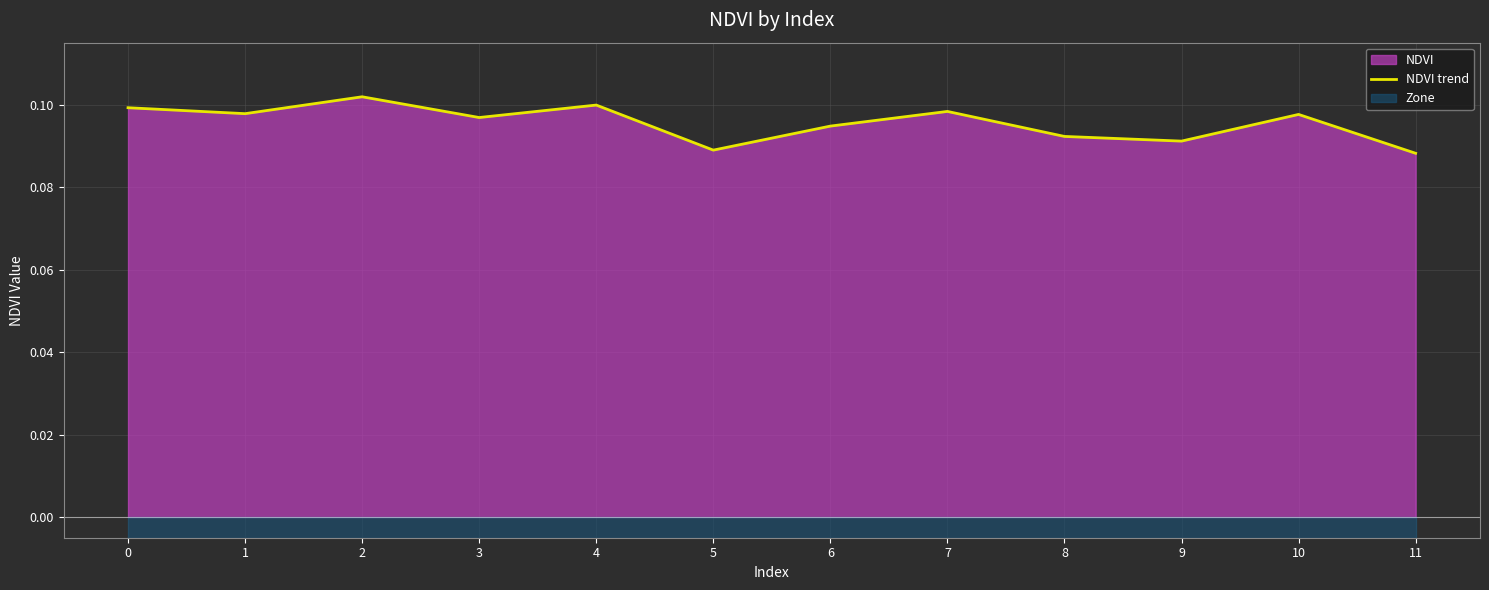

Reading right to left, list all the values displayed in this chart.

11=0.1	10=0.1	9=0.1	8=0.1	7=0.1	6=0.1	5=0.1	4=0.1	3=0.1	2=0.1	1=0.1	0=0.1